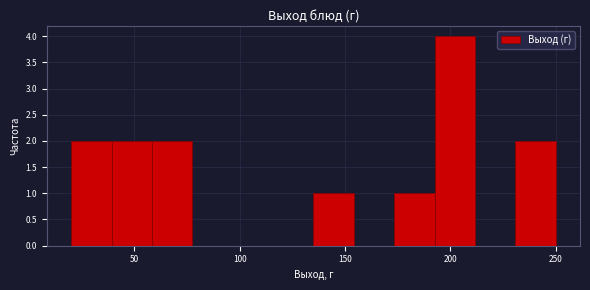

Around what value on the x-axis is the tallest bar? Give the approximate position of its centre, as read against the axis.

200